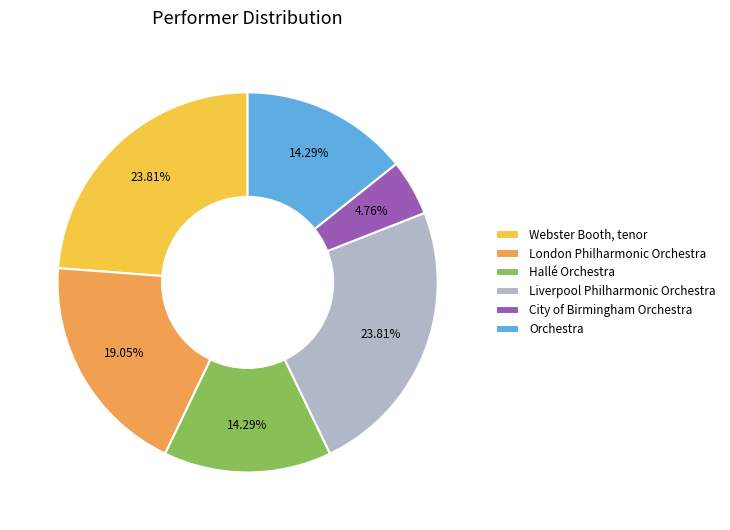

To the nearest percent, what is the combined percentage of Liverpool Philharmonic Orchestra and Webster Booth, tenor?

48%